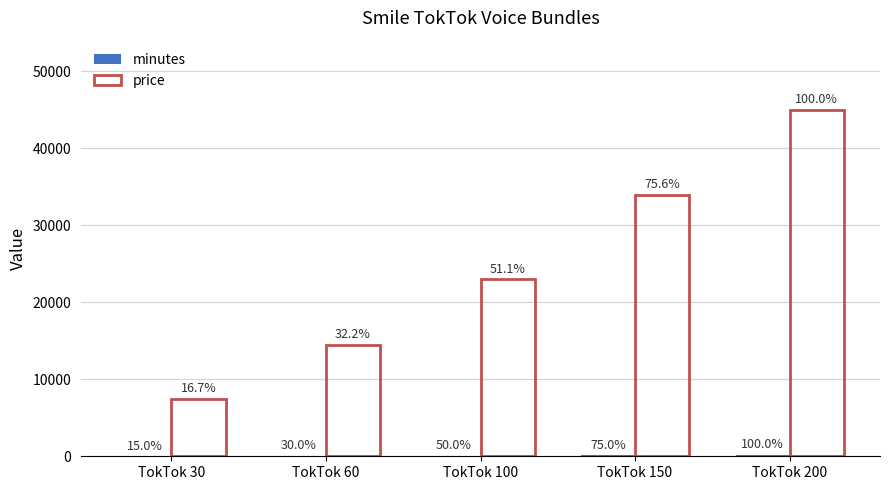

Is it true that price equals 15987 at TokTok 150?

False